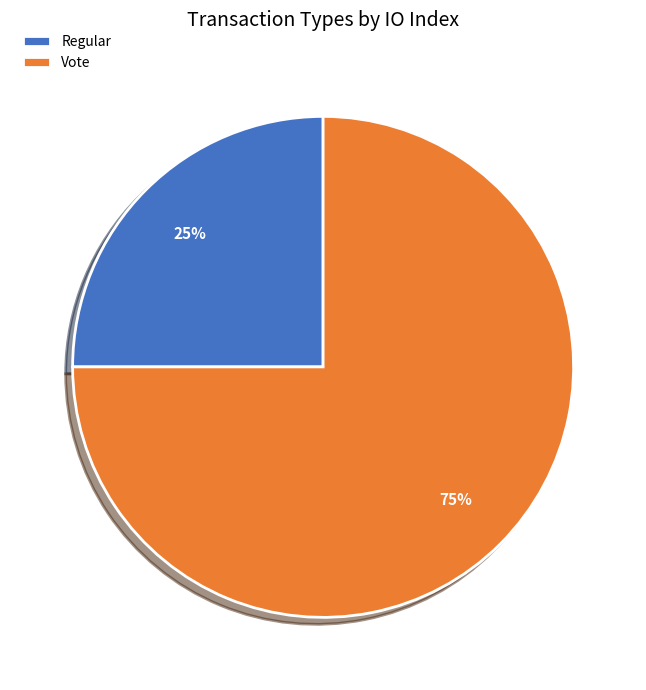

How many segments does this pie chart have?

2